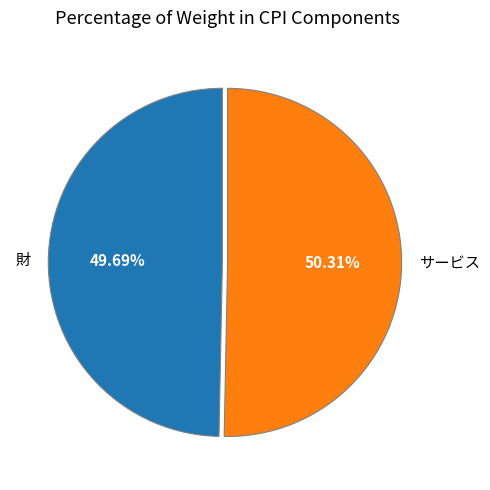

What is the total percentage of サービス and 財?

100.0%